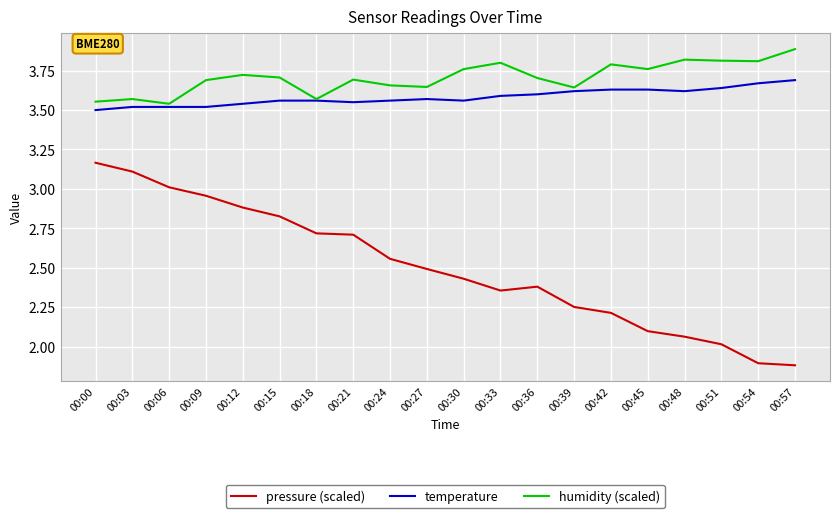

The pressure (scaled) series shows 3.6 at 00:36. True or false?

False